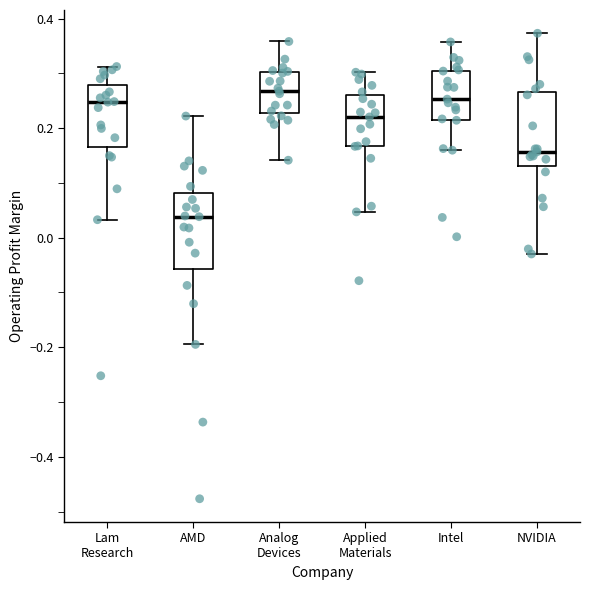

Where is the upper edge of the box for Applied Materials on the y-axis? The values are not printed on the chart, so give them approximately, as read against the axis.

0.26